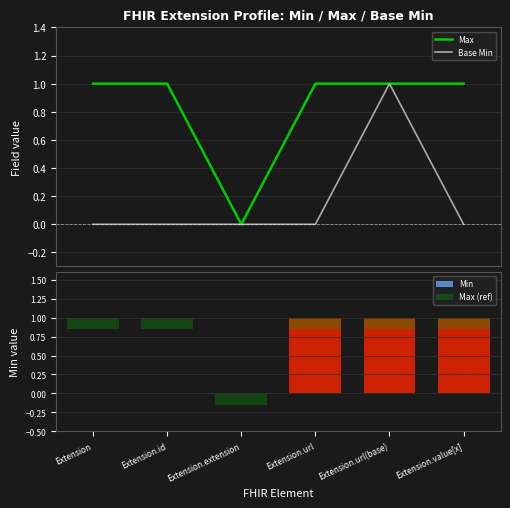

What is the sum of all Max values?

5